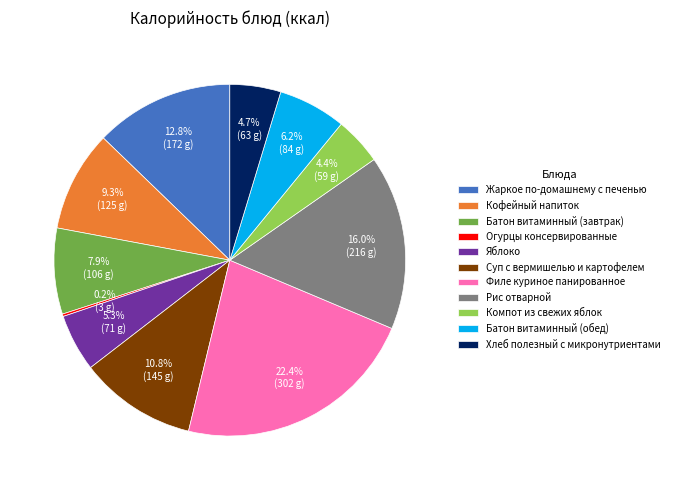

Is there a majority slice in this chart?

No